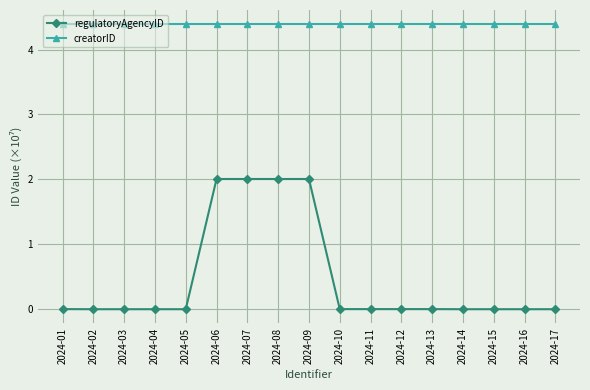

True or false: regulatoryAgencyID and creatorID intersect in this chart.

False